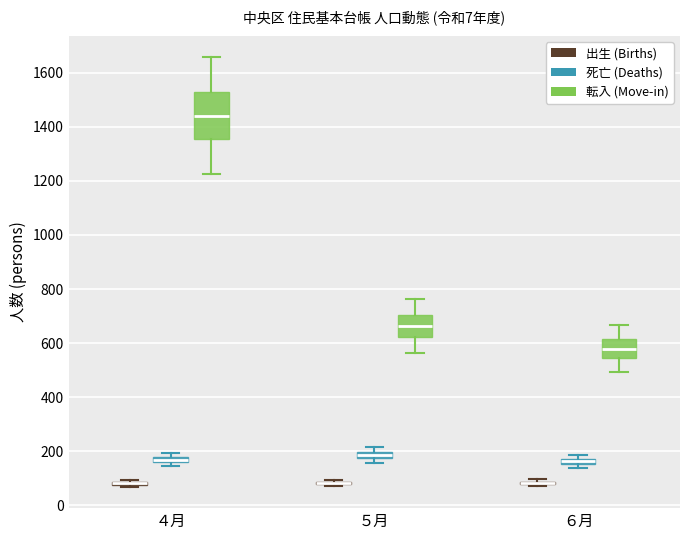

Where is the upper edge of the box for ４月 (転入 (Move-in)) on the y-axis? The values are not printed on the chart, so give them approximately, as read against the axis.

1520